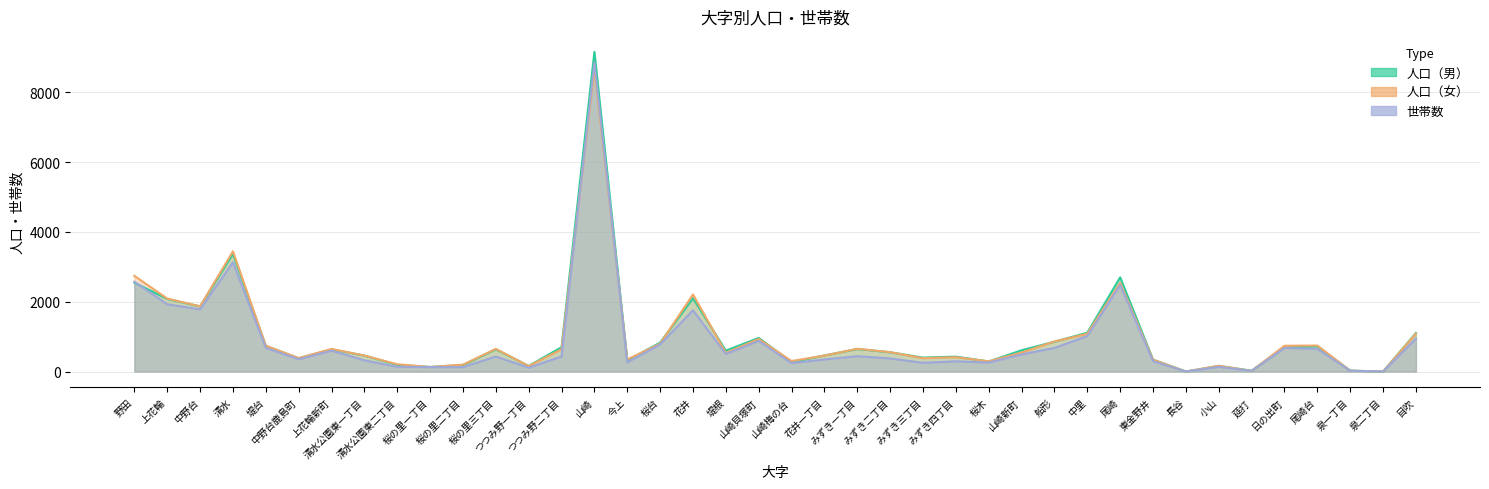

How many interior local valleys does the 人口（男） series have?

12